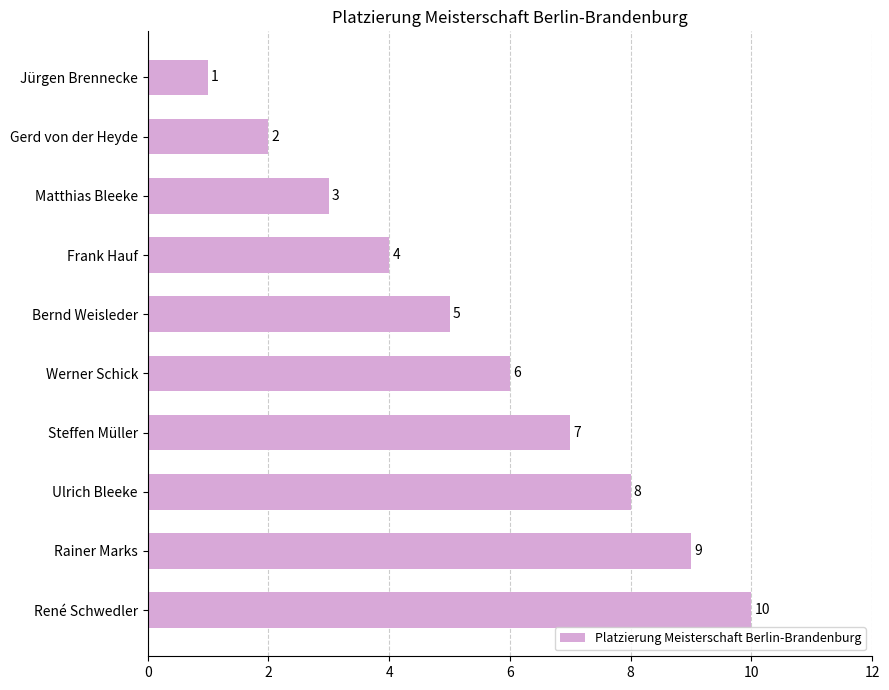

At which label is the value closest to 5?

Bernd Weisleder